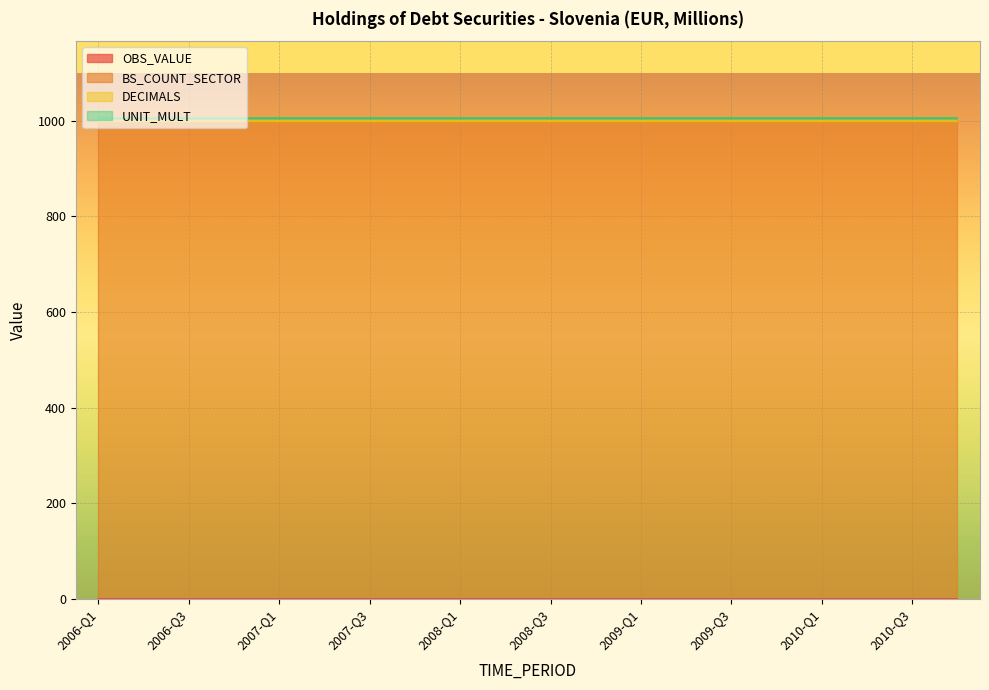

What is the lowest value of the BS_COUNT_SECTOR series?

1000